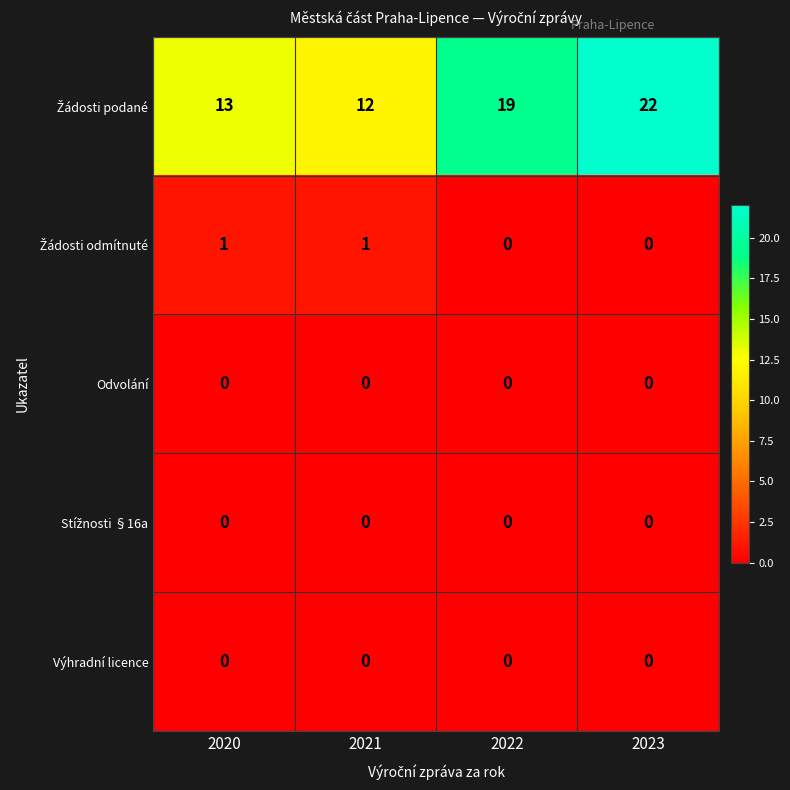

What is the total value across all series at 2023?

22